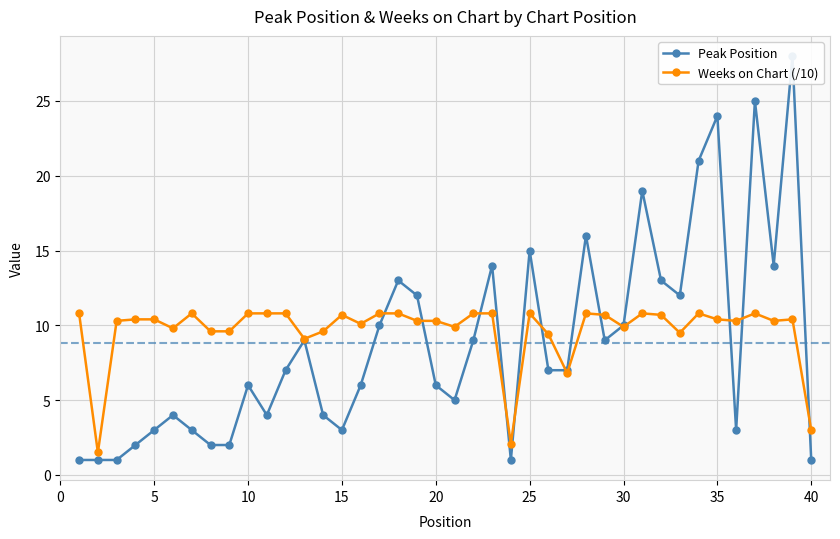

The value of Weeks on Chart (/10) at 25 is 10.8. True or false?

True